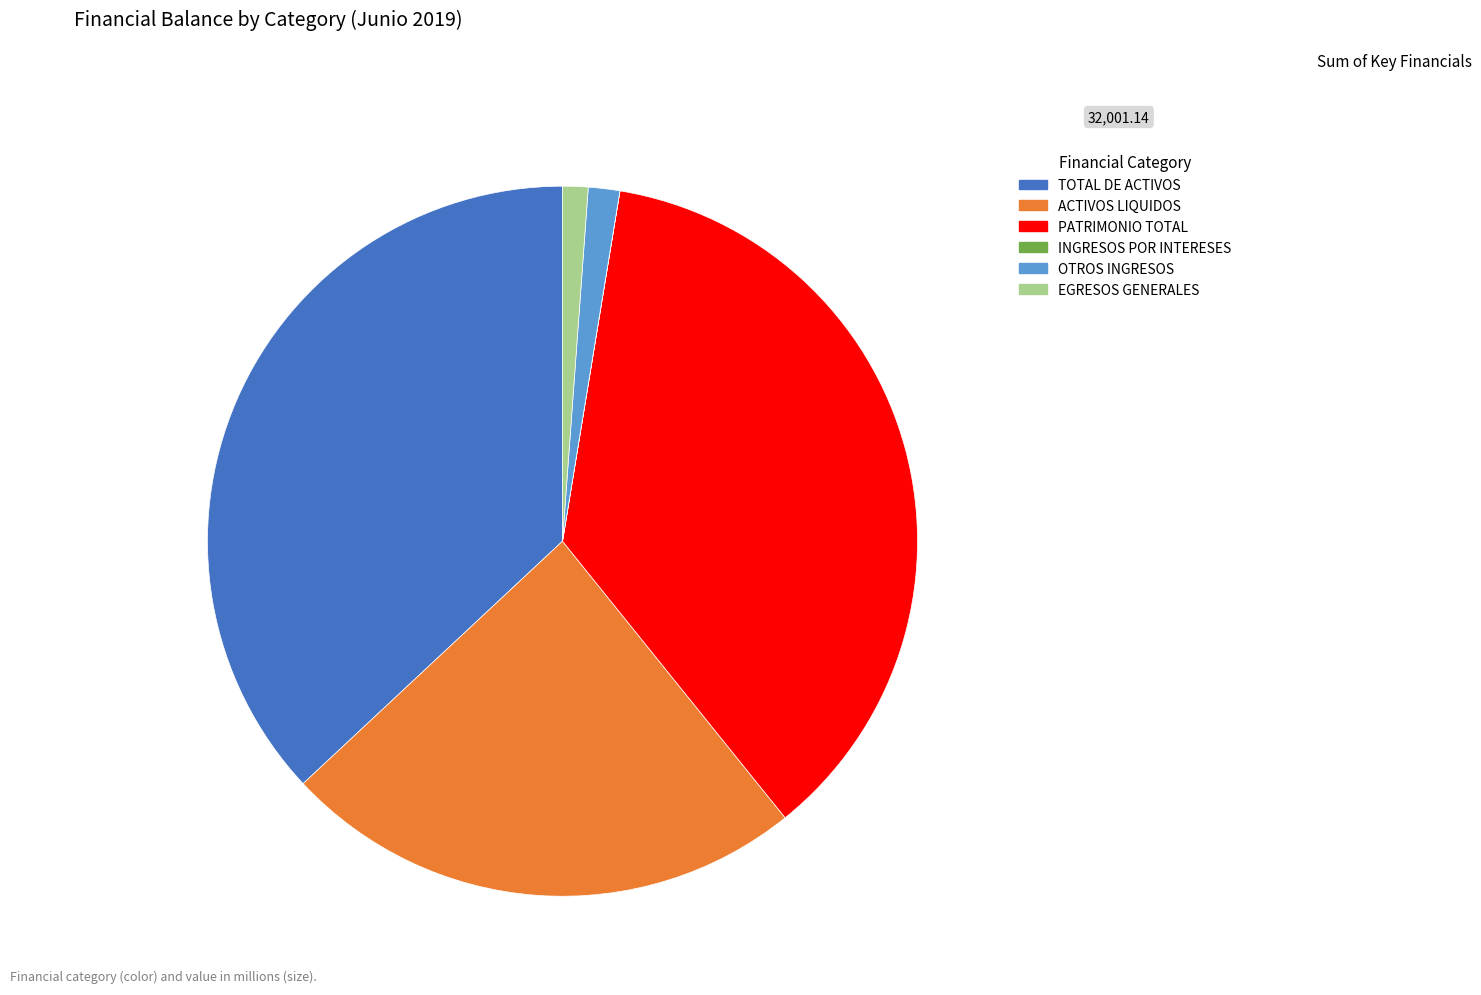

Combined, do TOTAL DE ACTIVOS and OTROS INGRESOS account for over 50%?

No